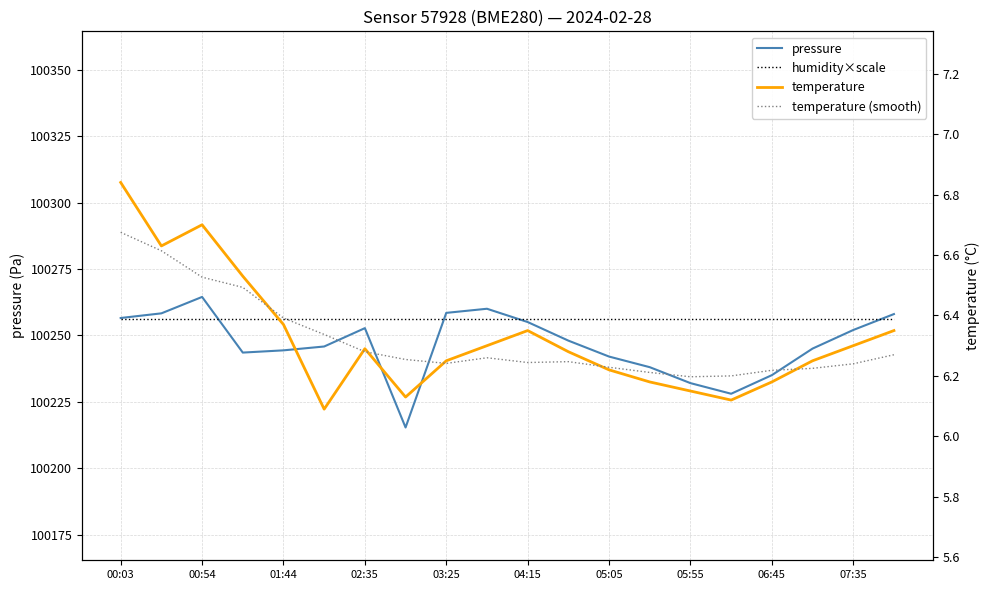

True or false: temperature (smooth) has a value of 2.5 at 03:25.

False